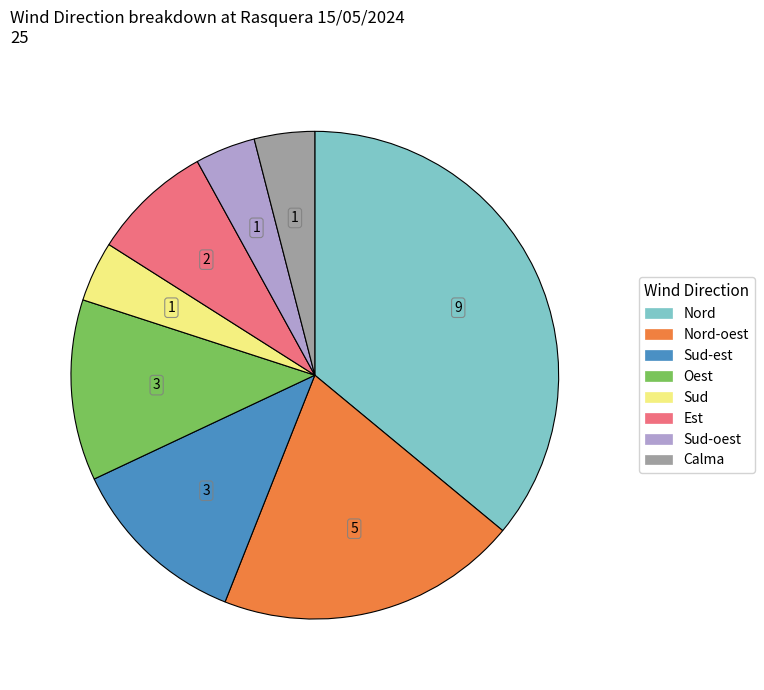

Is there any slice that represents more than half of the pie?

No